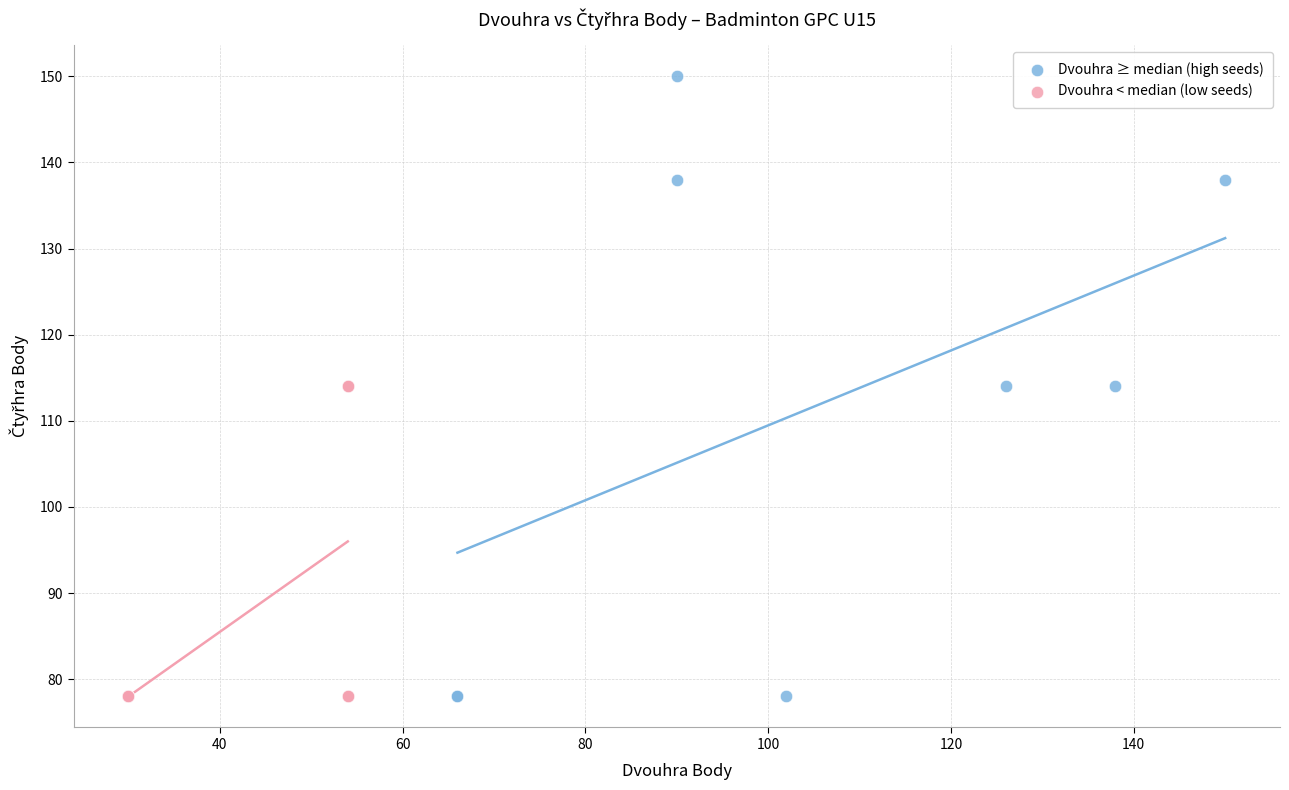

Which series has the largest Y range (max minus min)?

Dvouhra ≥ median (high seeds)